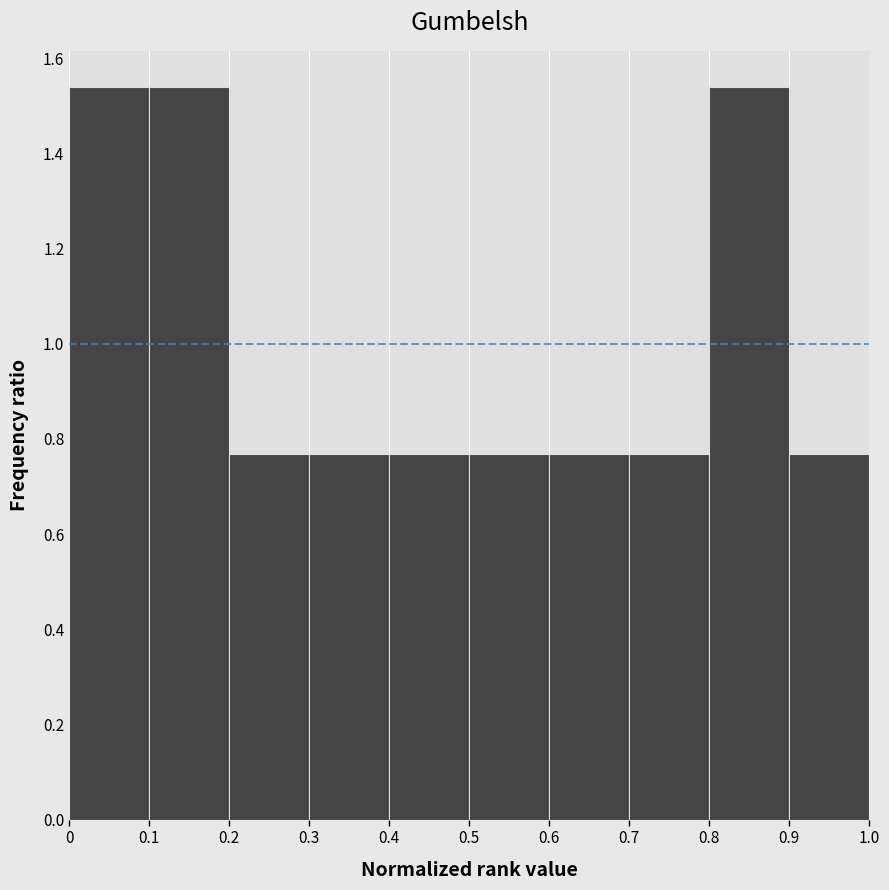

Reading left to right, list every bar in this chart as the range it spans on the x-axis followed by its height. The values are not printed on the chart, so give them approximately, as read against the axis.

0 to 0.1: 1.54
0.1 to 0.2: 1.54
0.2 to 0.3: 0.76
0.3 to 0.4: 0.76
0.4 to 0.5: 0.76
0.5 to 0.6: 0.76
0.6 to 0.7: 0.76
0.7 to 0.8: 0.76
0.8 to 0.9: 1.54
0.9 to 1.0: 0.76